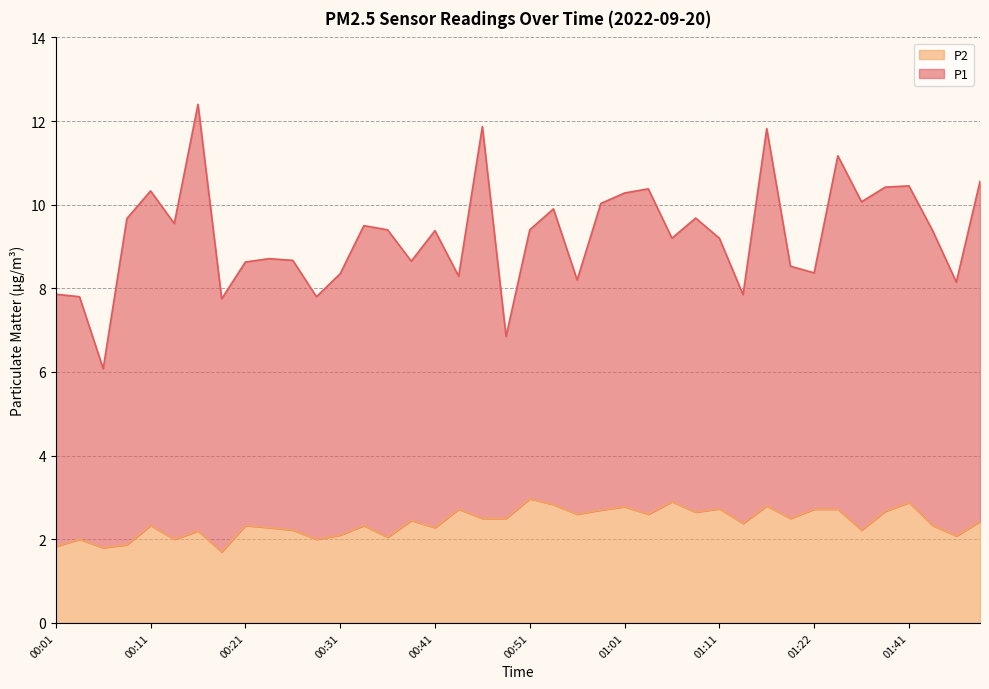

What is the label of the 13th point from the left?

00:31